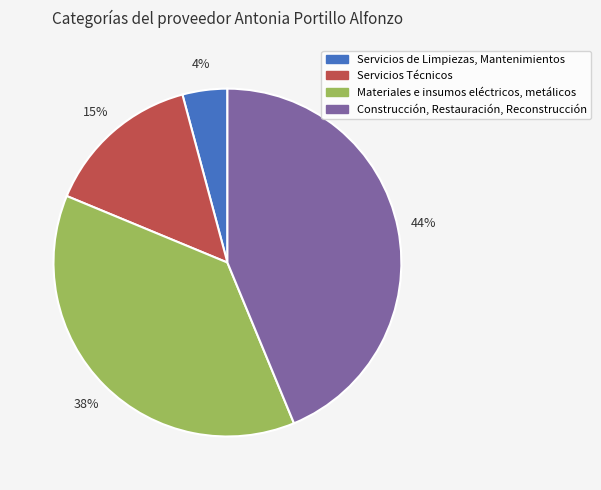

Do Servicios Técnicos and Materiales e insumos eléctricos, metálicos together represent more than half of the pie?

Yes